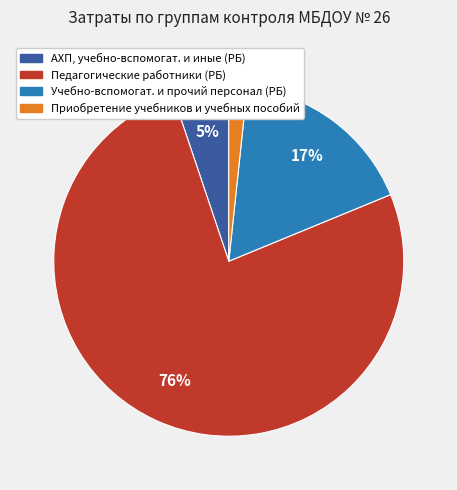

What percentage is the Приобретение учебников и учебных пособий slice, to the nearest percent?

2%